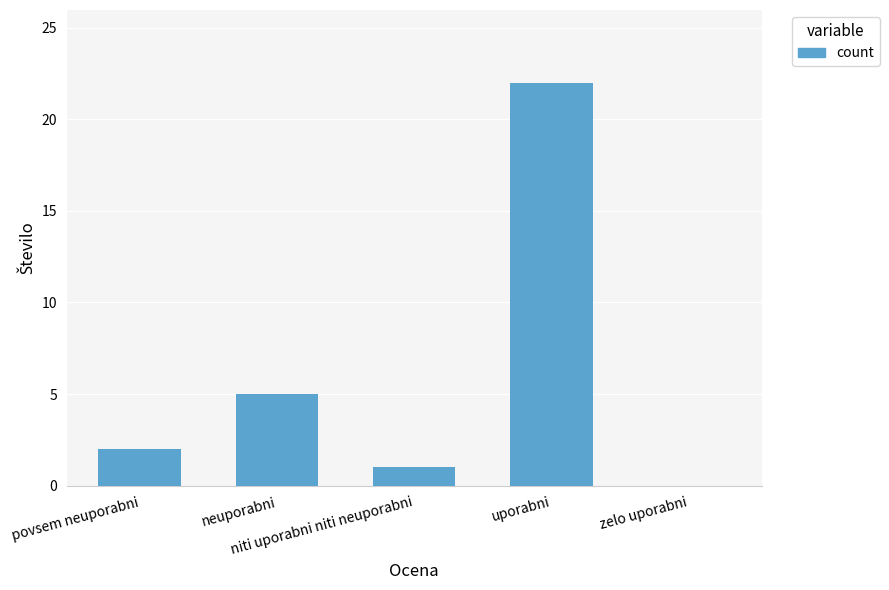

What is the maximum value shown in the chart?

22